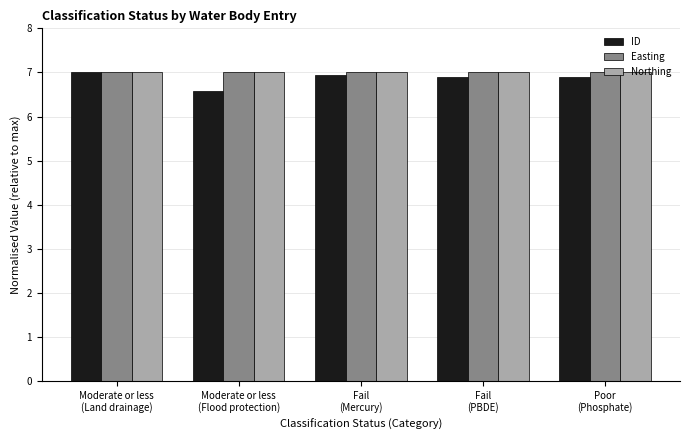

What is the label of the 2nd bar from the left?

Moderate or less
(Flood protection)